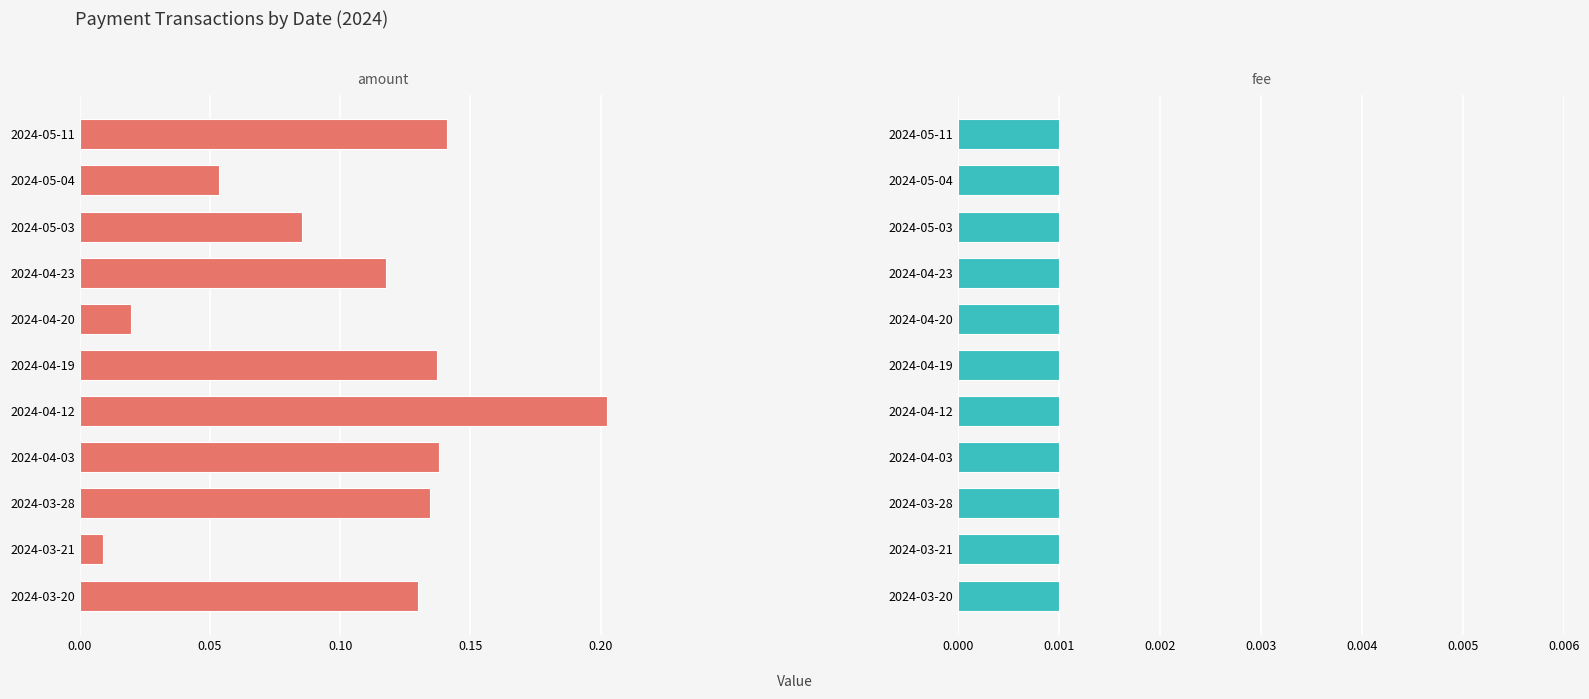

What is the total value across all series at 0.10?

0.7